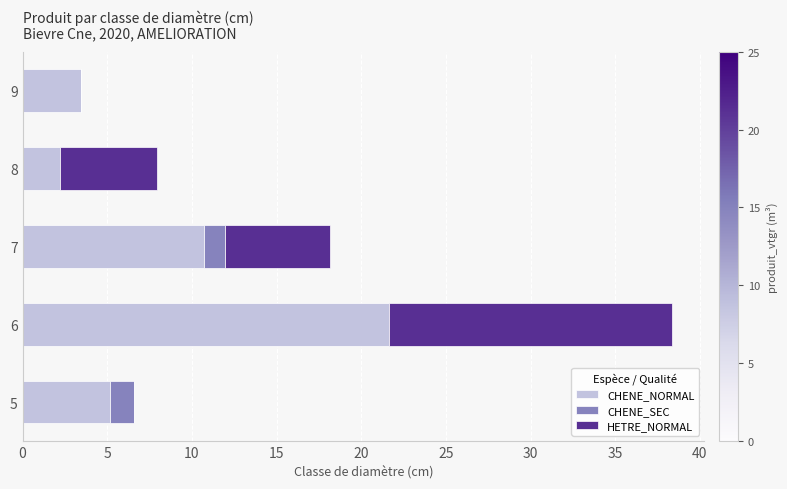

How many values in the CHENE_NORMAL series exceed 5?

3